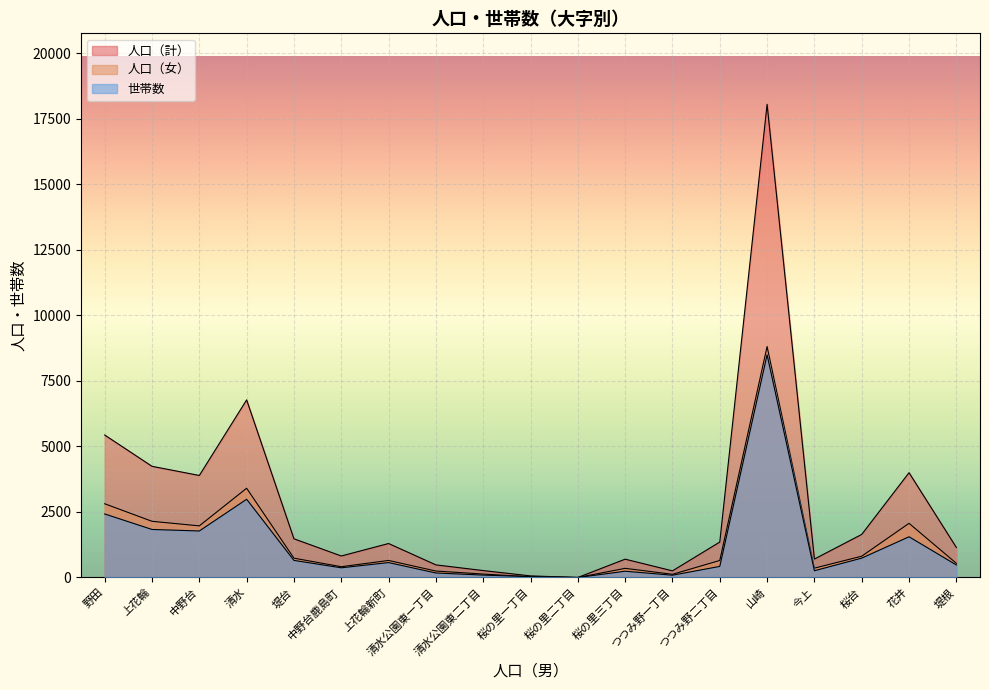

What is the value of the 人口（計） point at the 13th from the left?

253